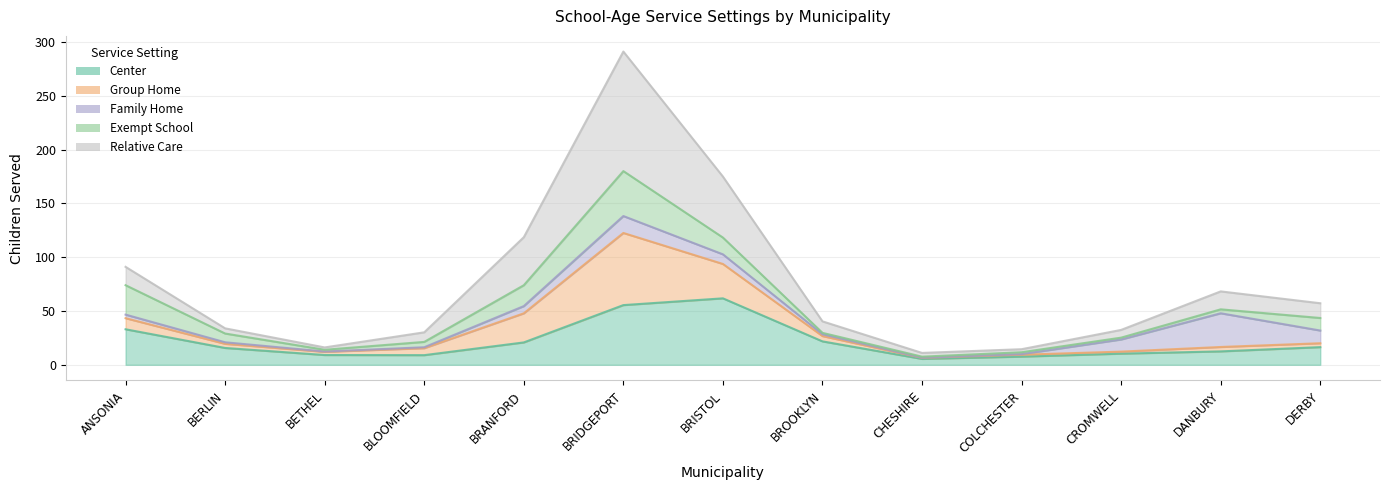

What is the sum of the Exempt School values at CHESHIRE and BLOOMFIELD?

6